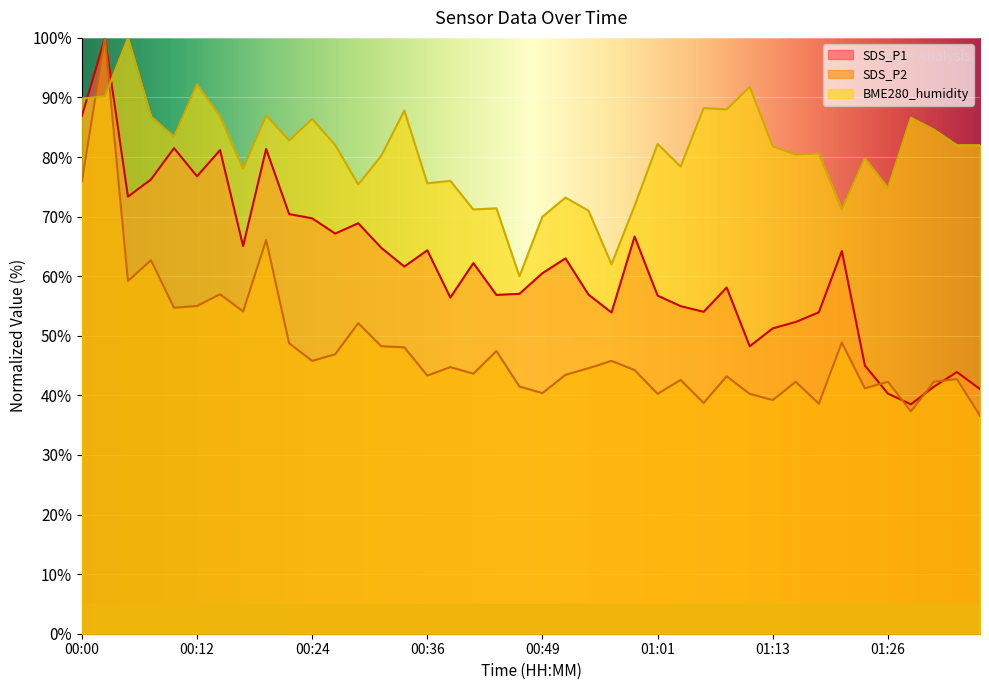

Which series has the largest total across all categories?

BME280_humidity